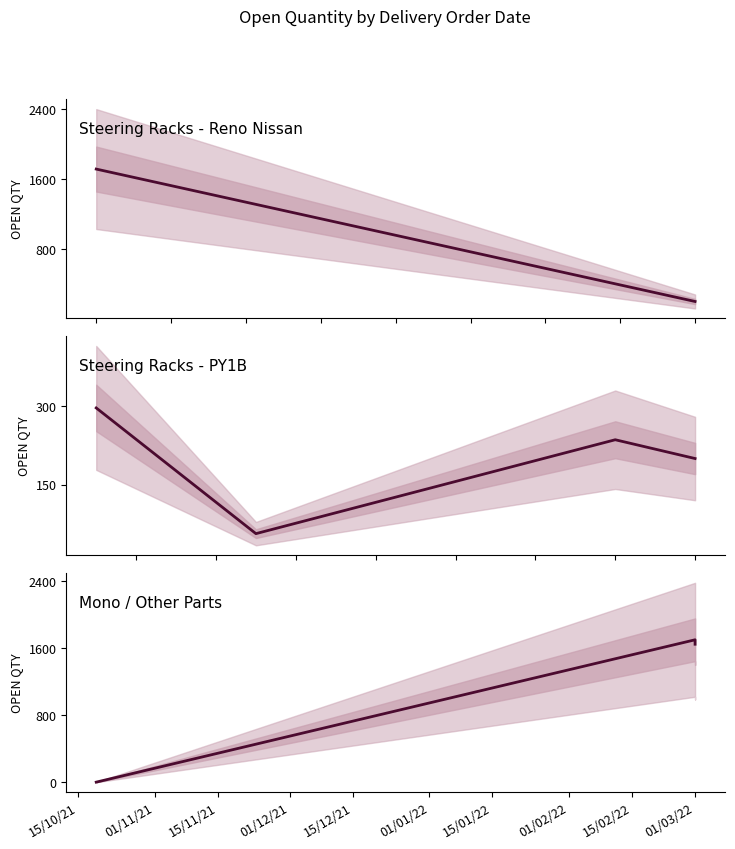

What is the difference between the second highest and minimum values?

1699